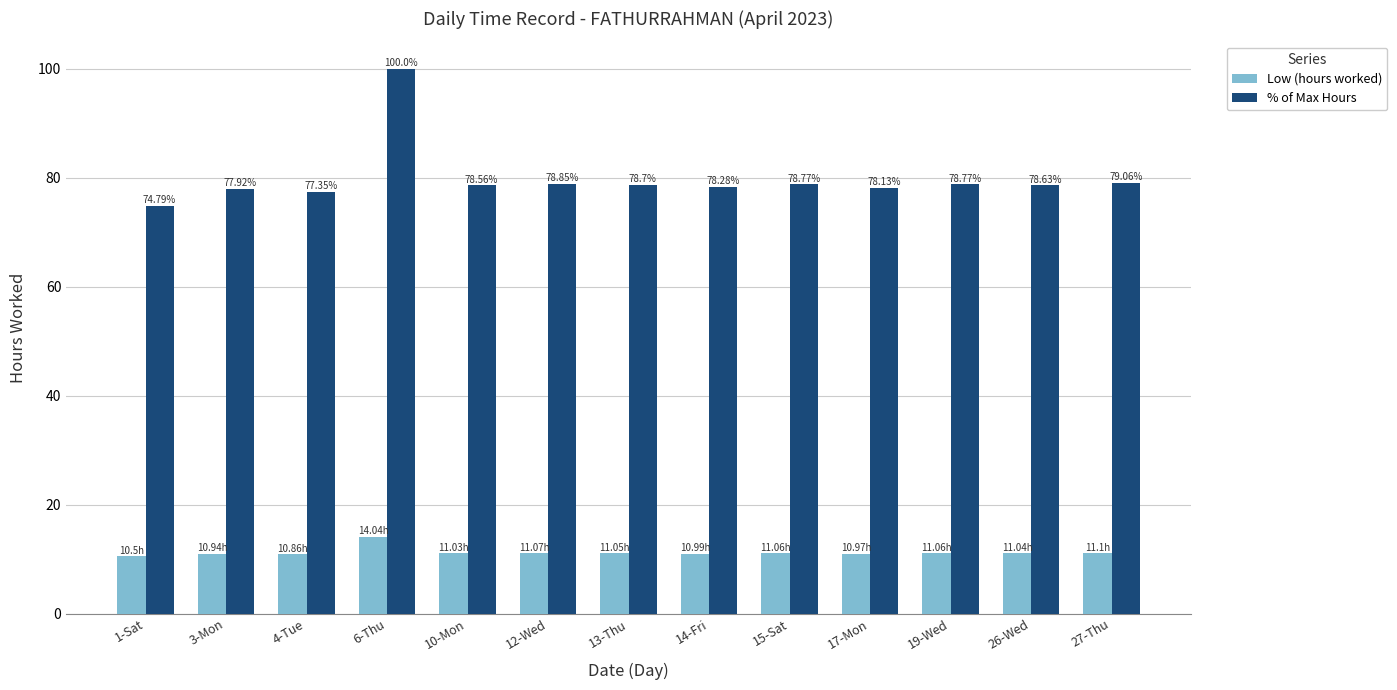

List the series in order of their overall mean, lowest first.

Low (hours worked), % of Max Hours